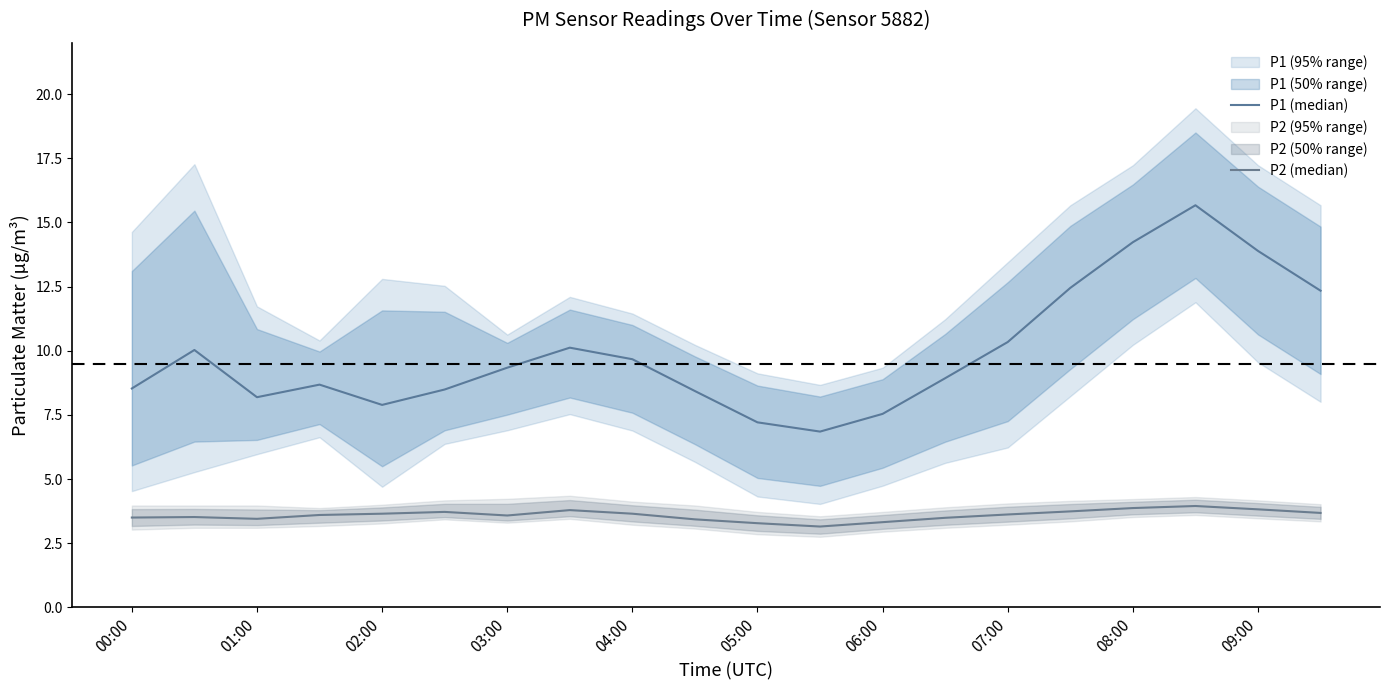

True or false: P1 (median) and P2 (median) cross at least once.

False